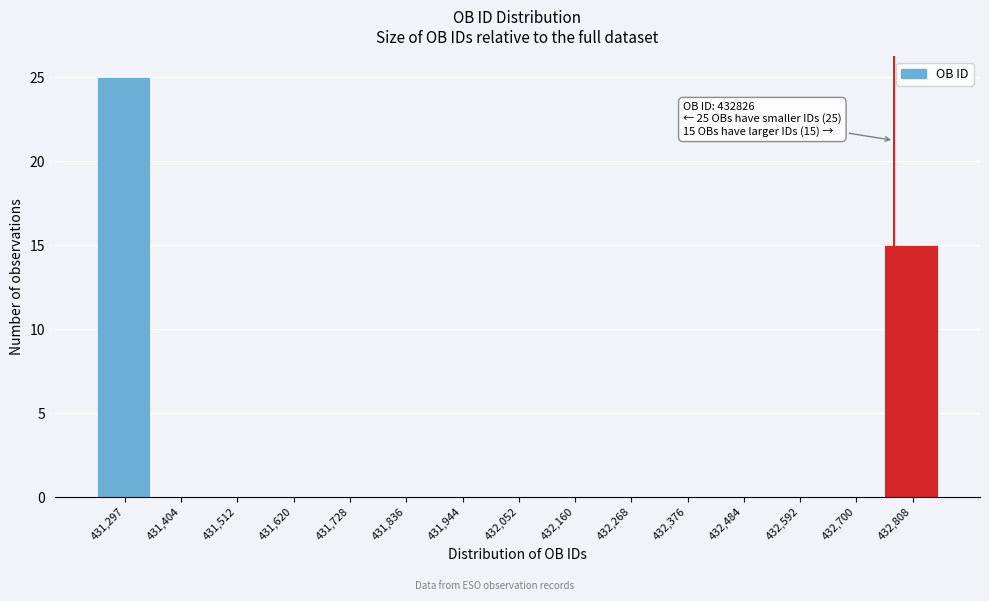

Reading right to left, what are all the values shown in this chart?

432,808=15	432,700=0	432,592=0	432,484=0	432,376=0	432,268=0	432,160=0	432,052=0	431,944=0	431,836=0	431,728=0	431,620=0	431,512=0	431,404=0	431,297=25